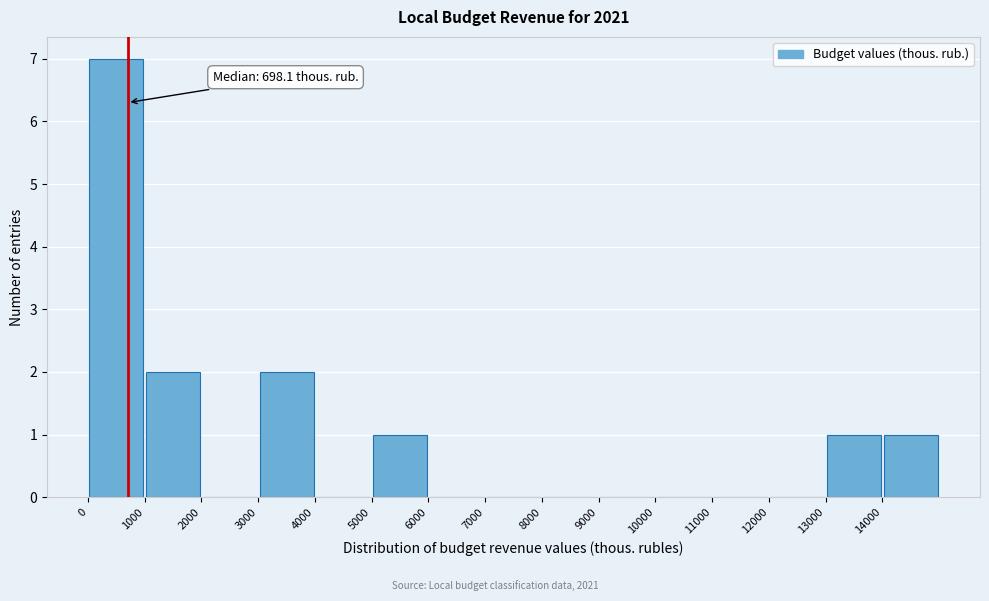

Which range on the x-axis has the tallest bar?

0 to 1000